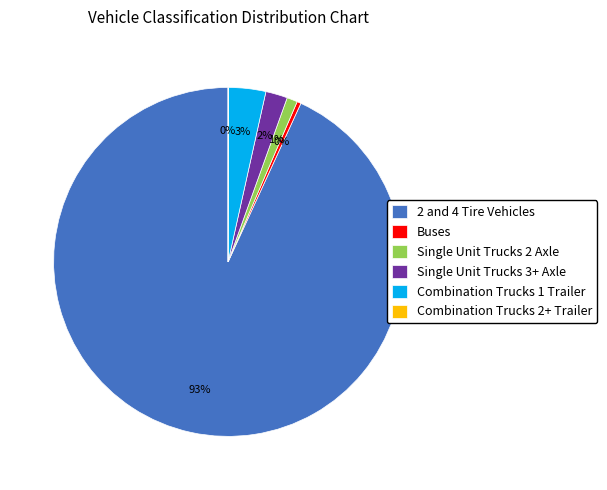

The Single Unit Trucks 3+ Axle slice represents 9% of the pie. True or false?

False